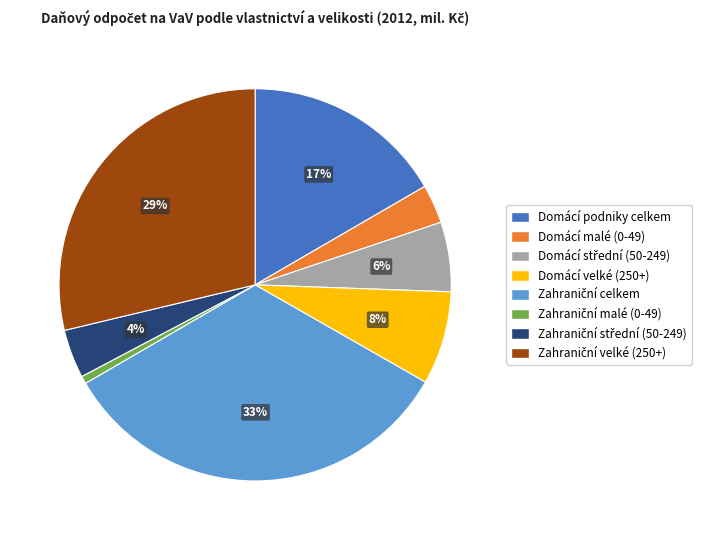

Does any single category account for the majority?

No